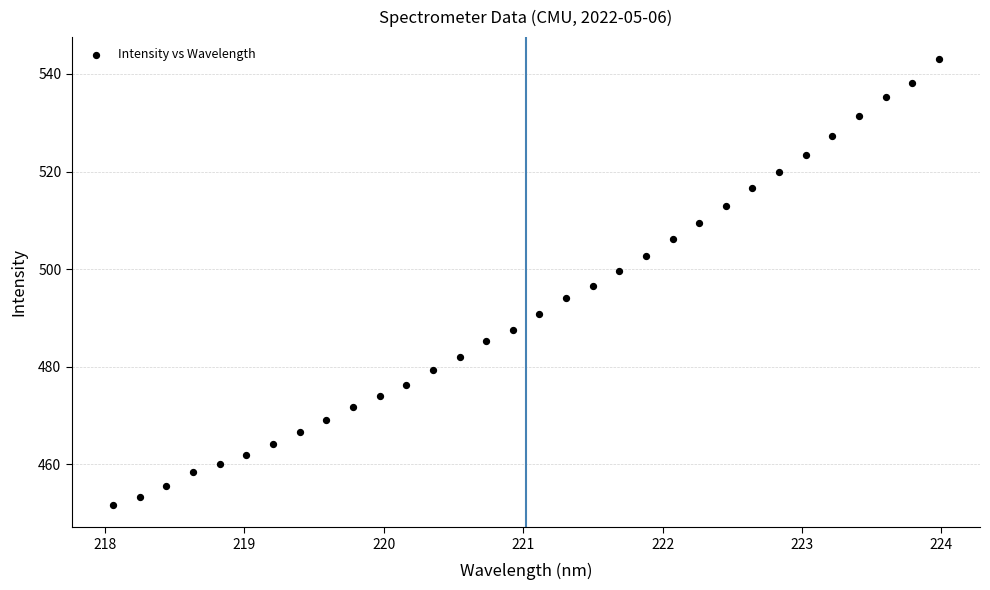

What is the range of X values (max minus min)?

5.9